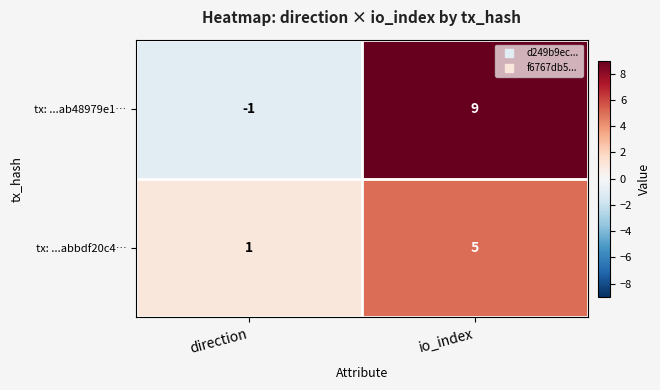

What is the sum of all tx: ...ab48979e1… values?

8